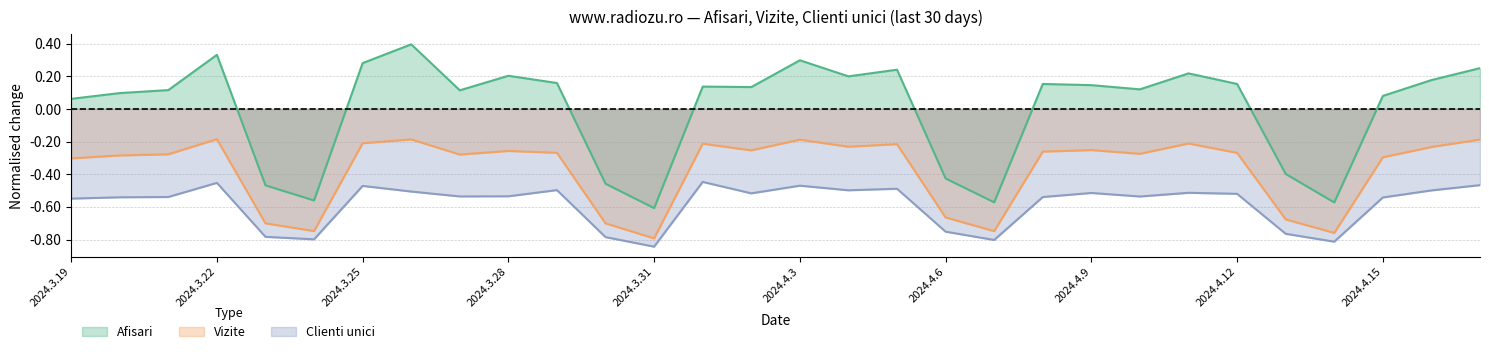

What is the label of the 5th point from the right?

2024.4.13